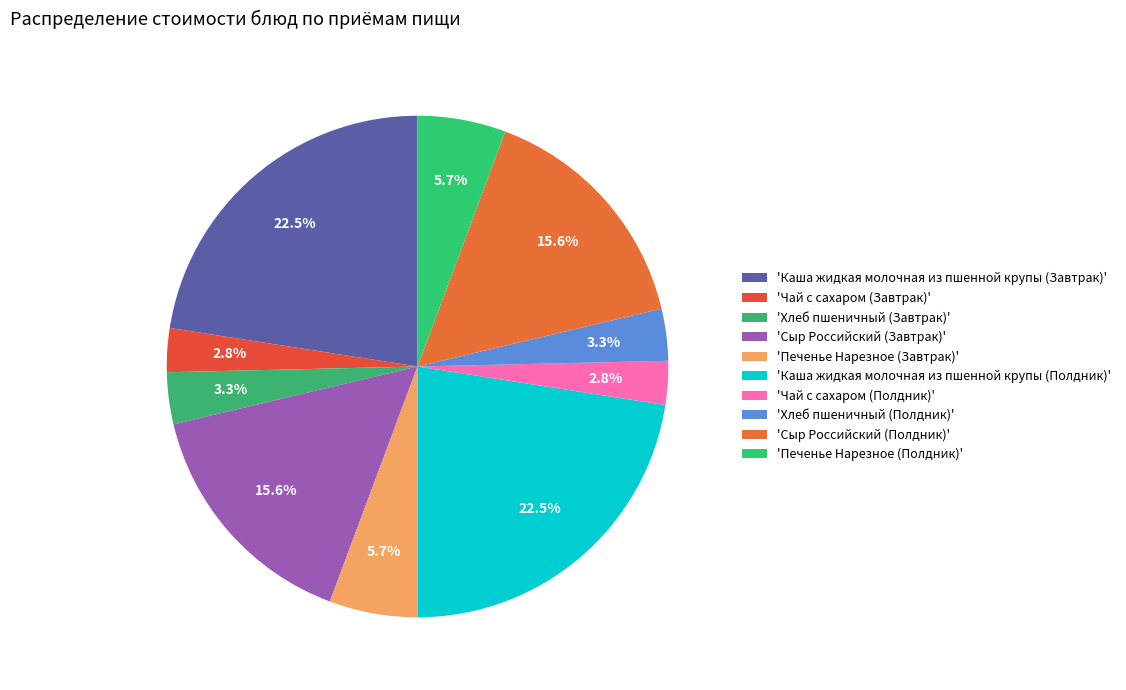

How many slices are in this pie chart?

10